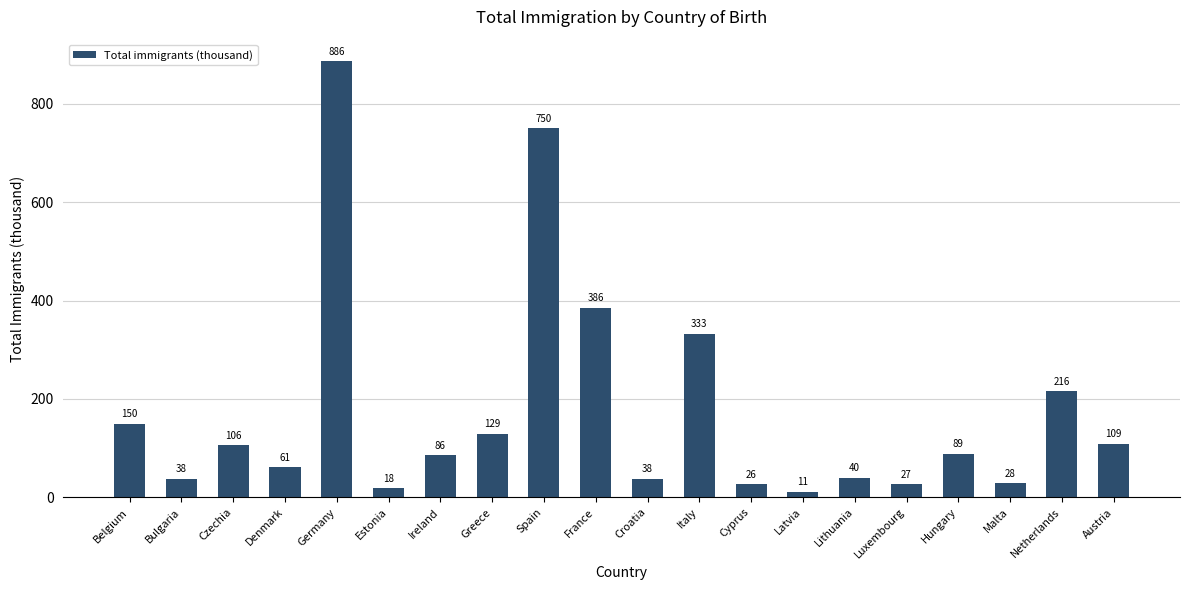

What value does the data have at Germany?

886.3